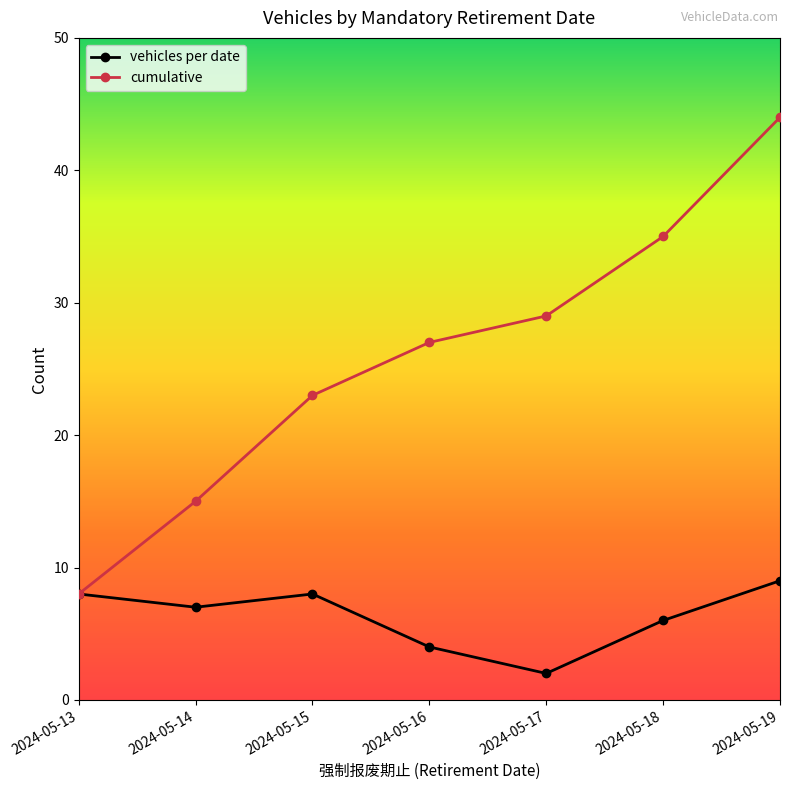

What is the smallest value displayed?

2